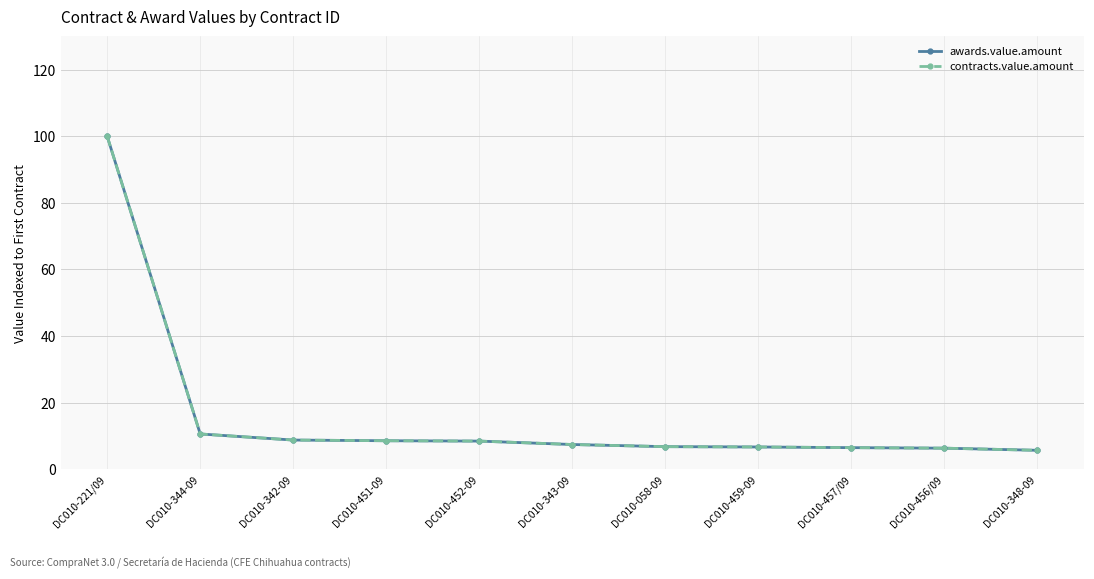

Reading left to right, extract all data points from this chart.

awards.value.amount: 100.0	10.6	8.8	8.6	8.4	7.4	6.8	6.7	6.5	6.3	5.7
contracts.value.amount: 100.0	10.6	8.8	8.6	8.4	7.4	6.8	6.7	6.5	6.3	5.7